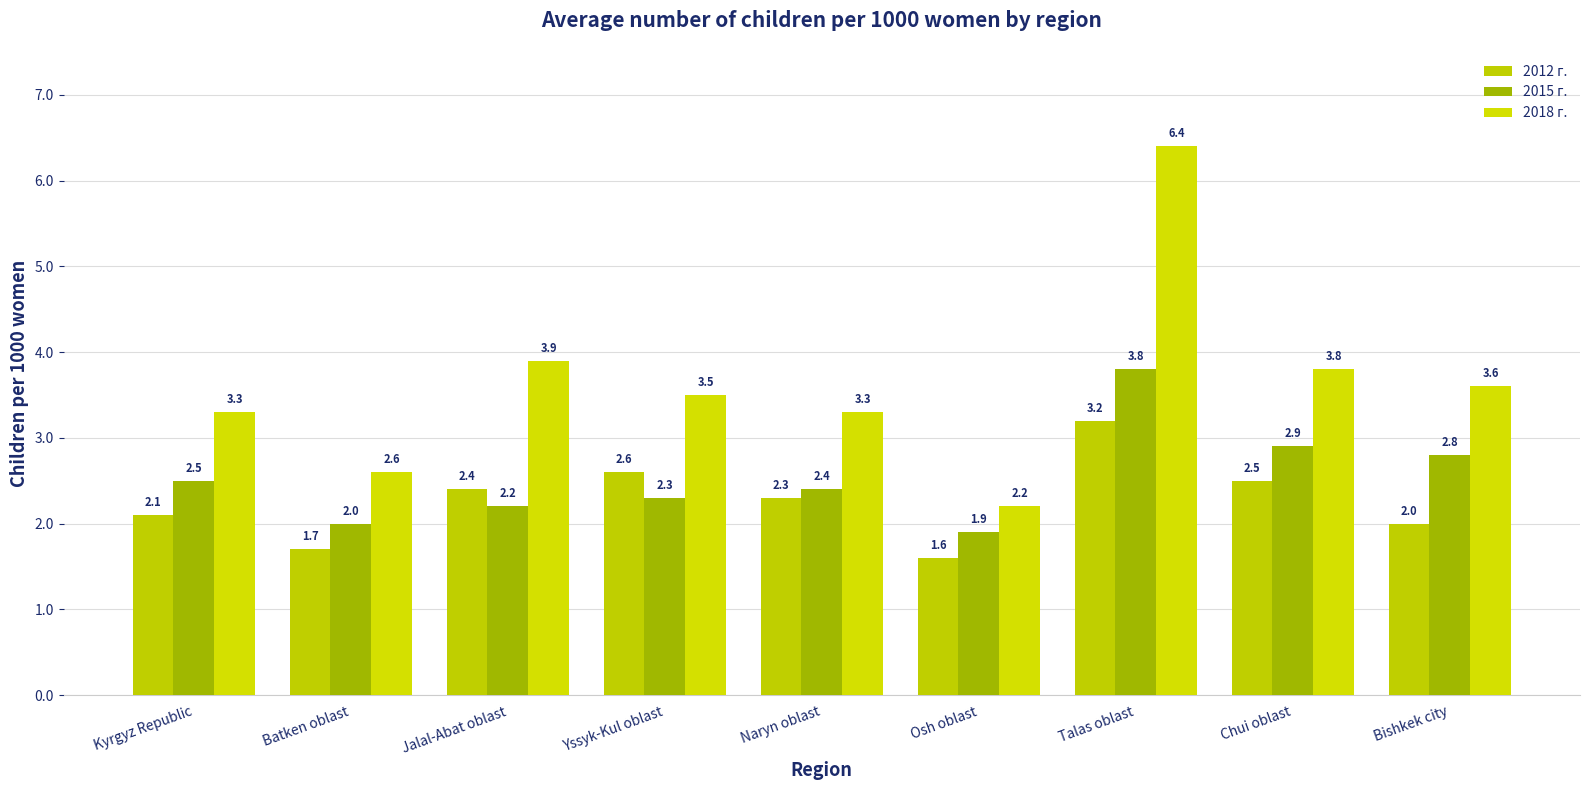

How many distinct data groups are displayed?

3